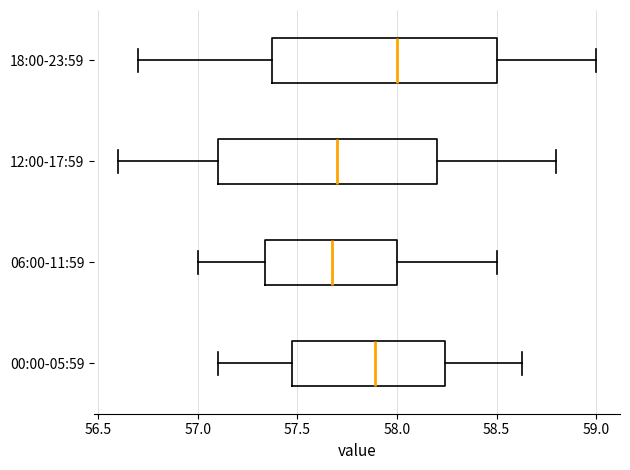

Where does the left whisker of the box for 06:00-11:59 end on the x-axis? The values are not printed on the chart, so give them approximately, as read against the axis.

57.00